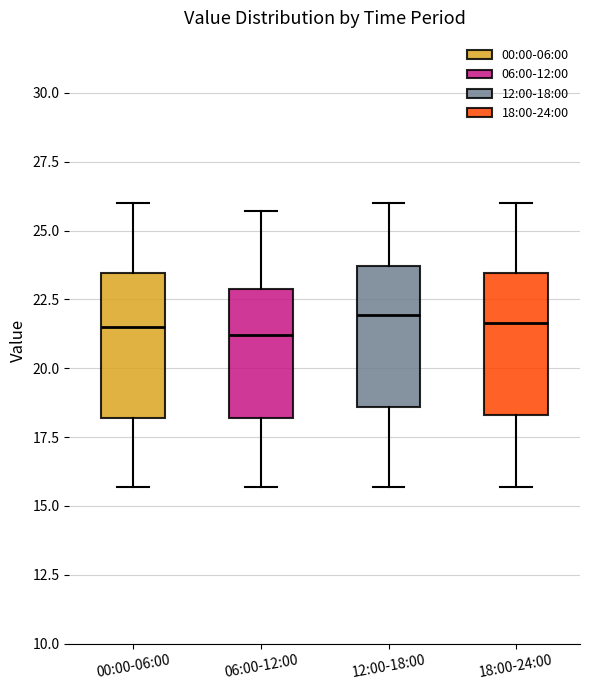

Reading left to right, read every box against the y-axis: the position of its median line, the range the box covers, and the ends of its whiskers. The values are not printed on the chart, so give them approximately, as read against the axis.

00:00-06:00: median 21.5, box 18.0 to 23.5, whiskers 15.5 to 26.0
06:00-12:00: median 21.0, box 18.0 to 23.0, whiskers 15.5 to 25.5
12:00-18:00: median 22.0, box 18.5 to 23.5, whiskers 15.5 to 26.0
18:00-24:00: median 21.5, box 18.5 to 23.5, whiskers 15.5 to 26.0